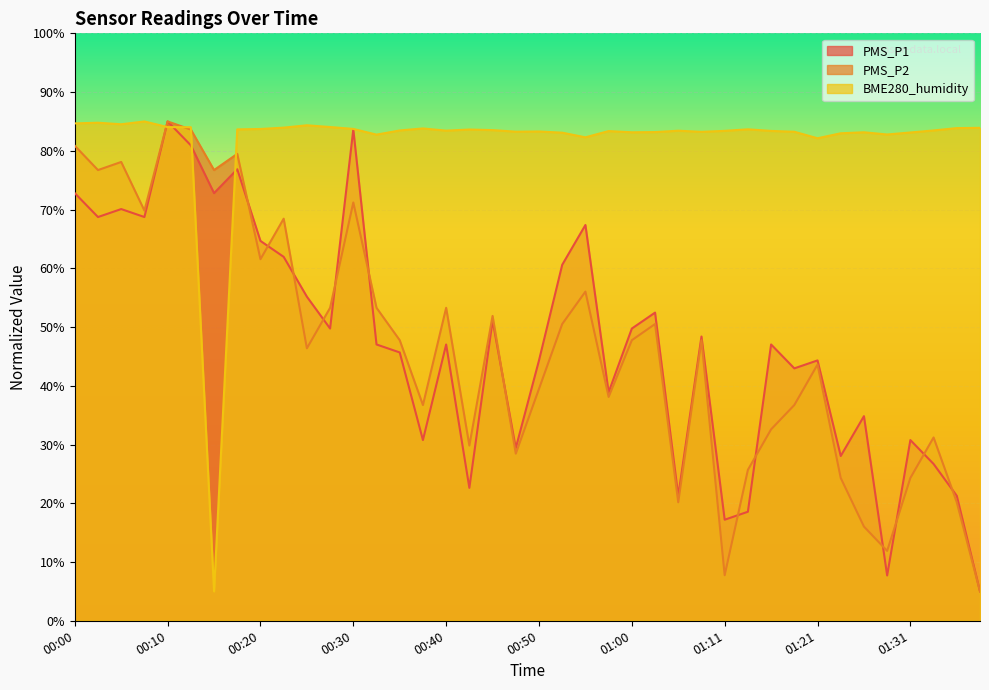

List the labels in order of PMS_P1 value, smallest first.

01:39, 01:29, 01:11, 01:13, 01:06, 01:36, 00:43, 01:34, 01:24, 00:48, 00:38, 01:31, 01:26, 00:58, 01:18, 00:50, 01:21, 00:35, 00:33, 00:40, 01:16, 01:08, 00:28, 01:00, 00:45, 01:03, 00:25, 00:53, 00:23, 00:20, 00:55, 00:03, 00:08, 00:05, 00:00, 00:15, 00:18, 00:13, 00:30, 00:10